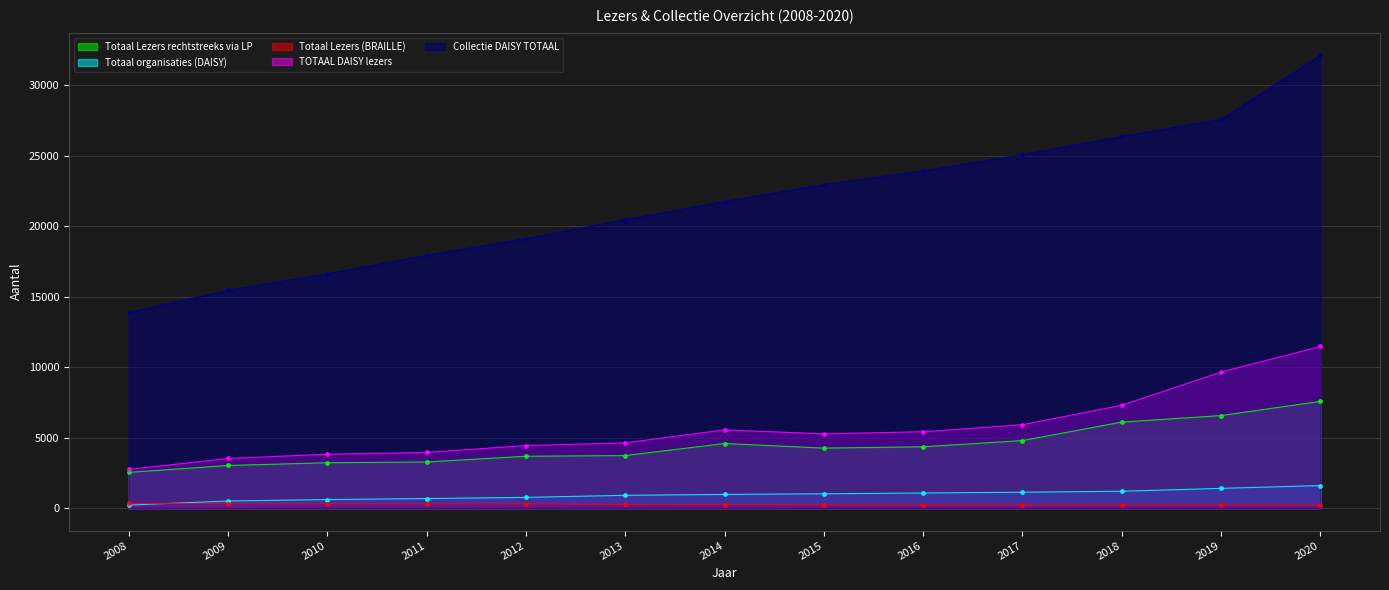

How many lines are shown in the chart?

5